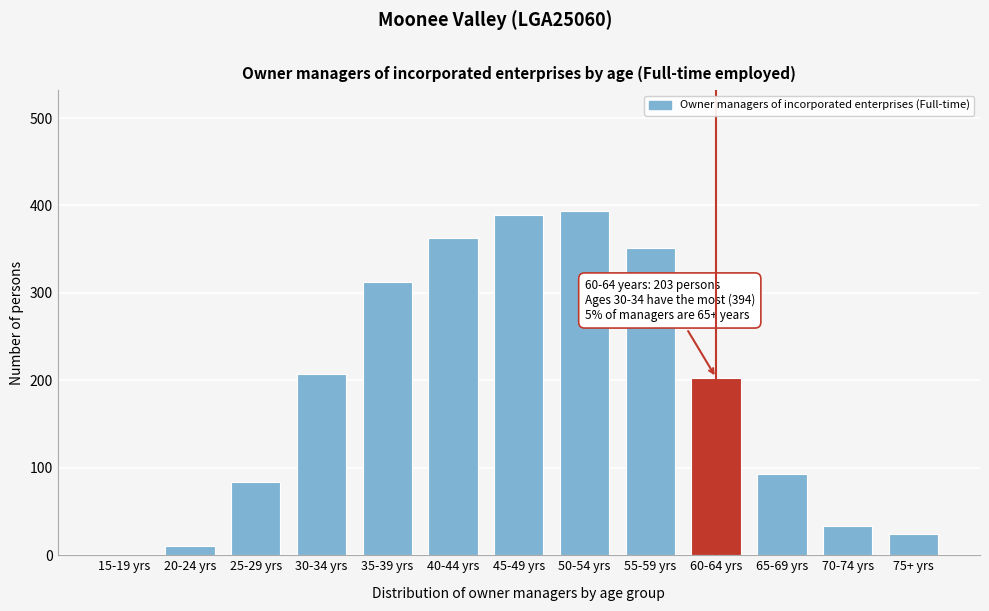

Reading right to left, what are all the values shown in this chart?

75+ yrs=24	70-74 yrs=34	65-69 yrs=93	60-64 yrs=203	55-59 yrs=351	50-54 yrs=394	45-49 yrs=389	40-44 yrs=363	35-39 yrs=312	30-34 yrs=207	25-29 yrs=84	20-24 yrs=11	15-19 yrs=0